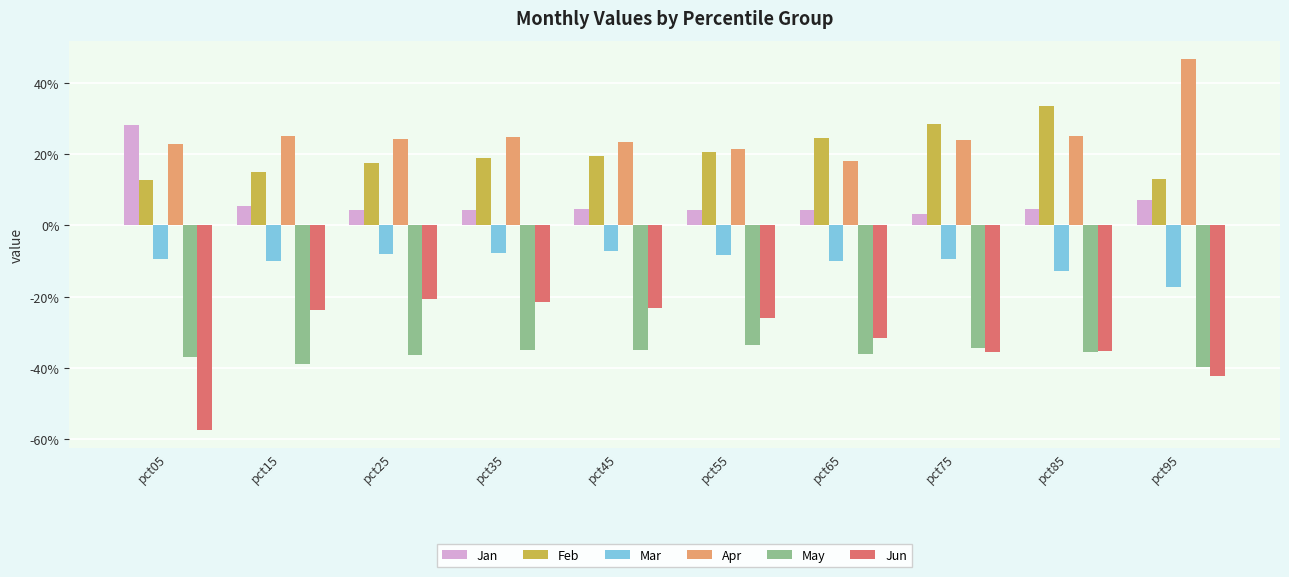

What is the difference between the highest and lowest values at pct55?

0.6